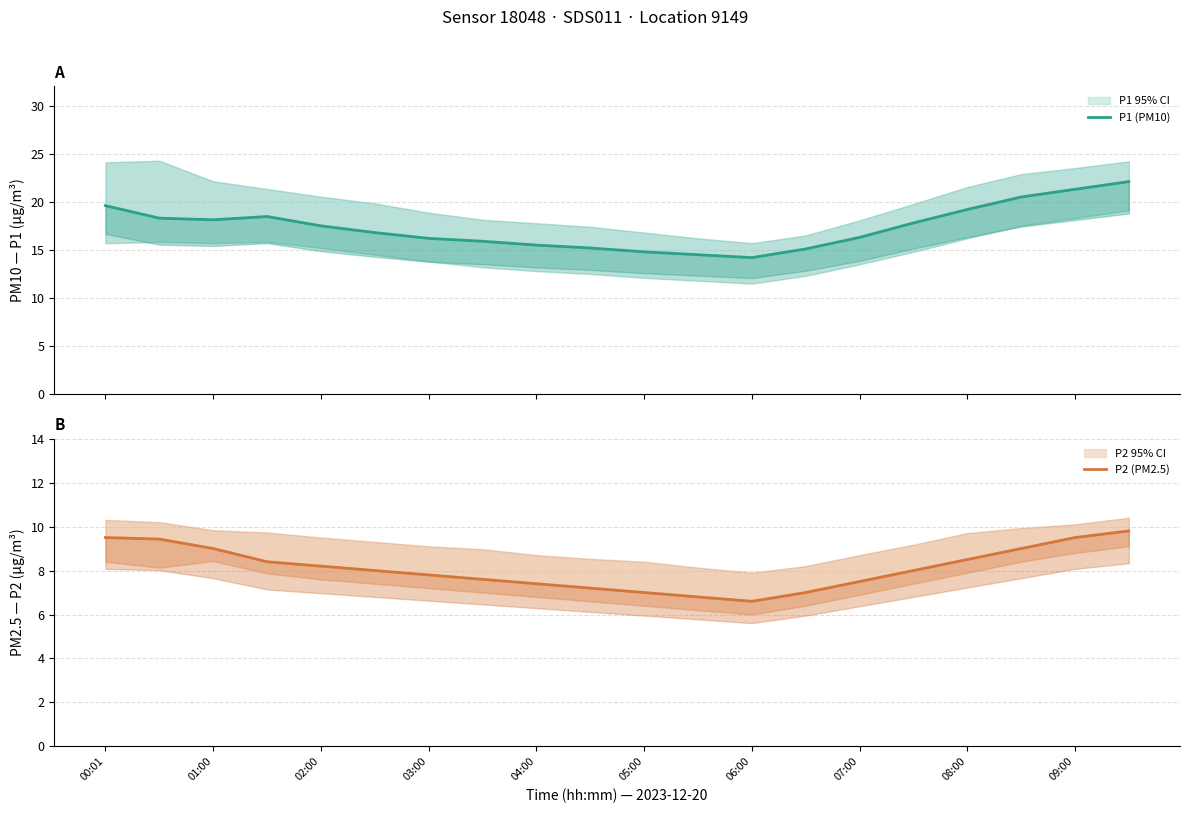

What is the average value of the P1 (PM10) series?

17.4